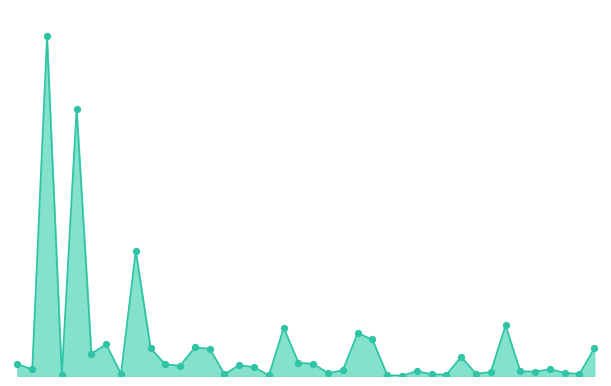

How many lines are shown in the chart?

1